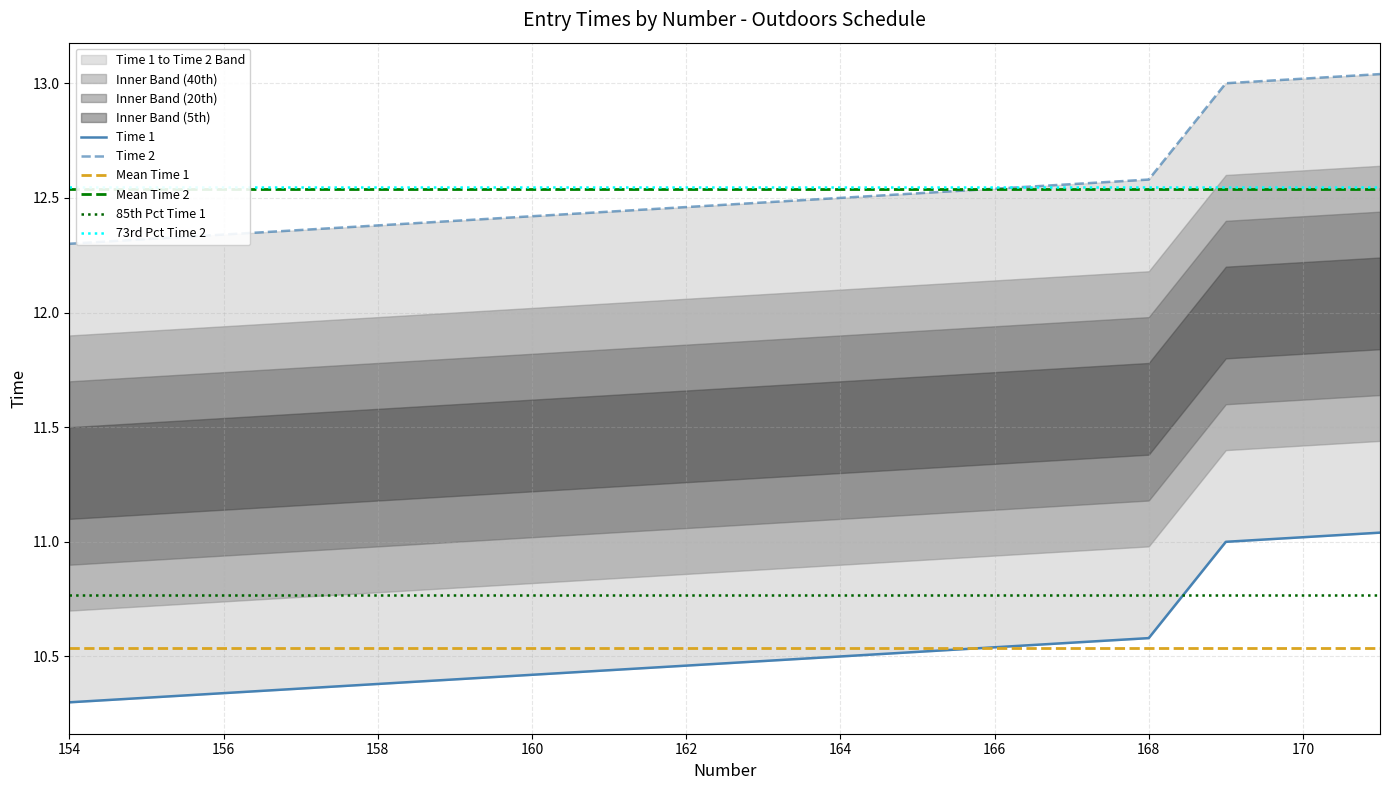

True or false: Time 2 and Time 1 intersect in this chart.

False